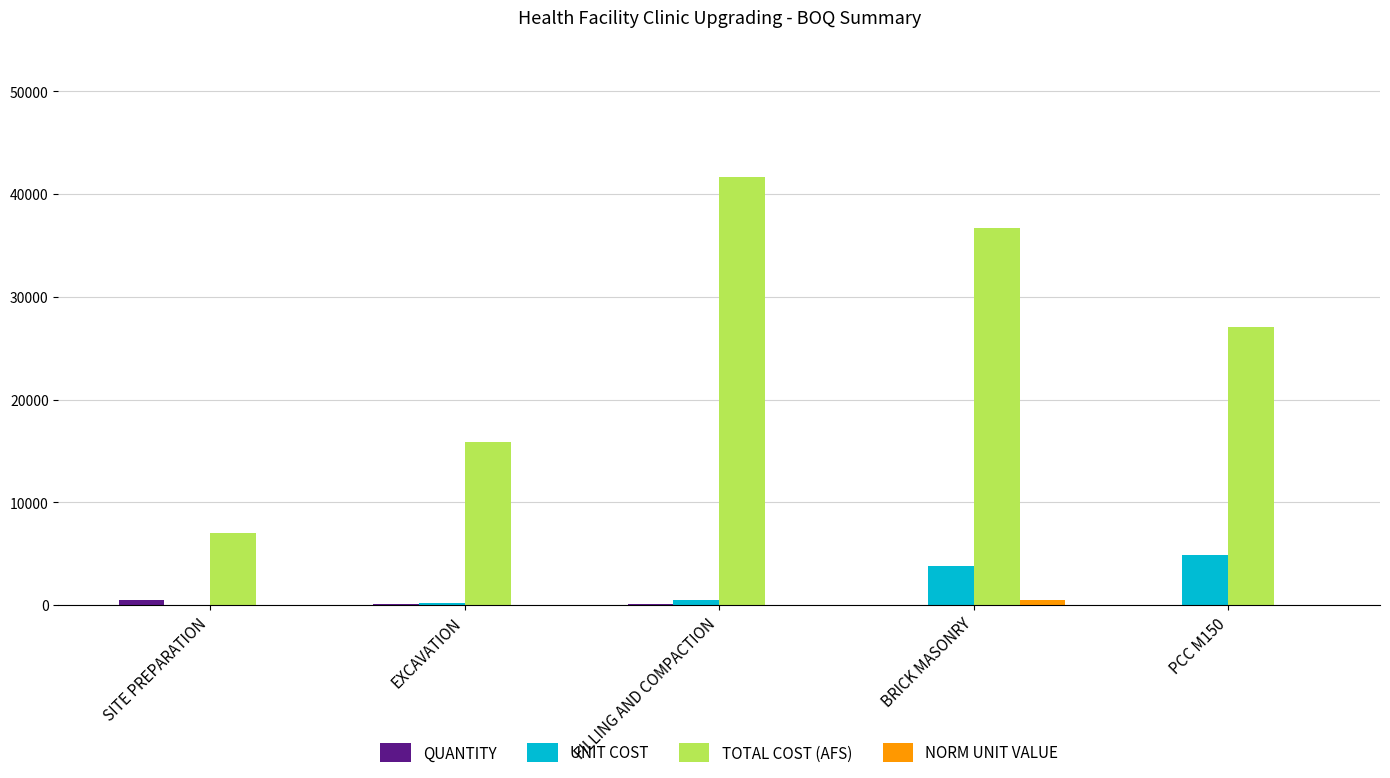

Which series has the largest total across all categories?

TOTAL COST (AFS)